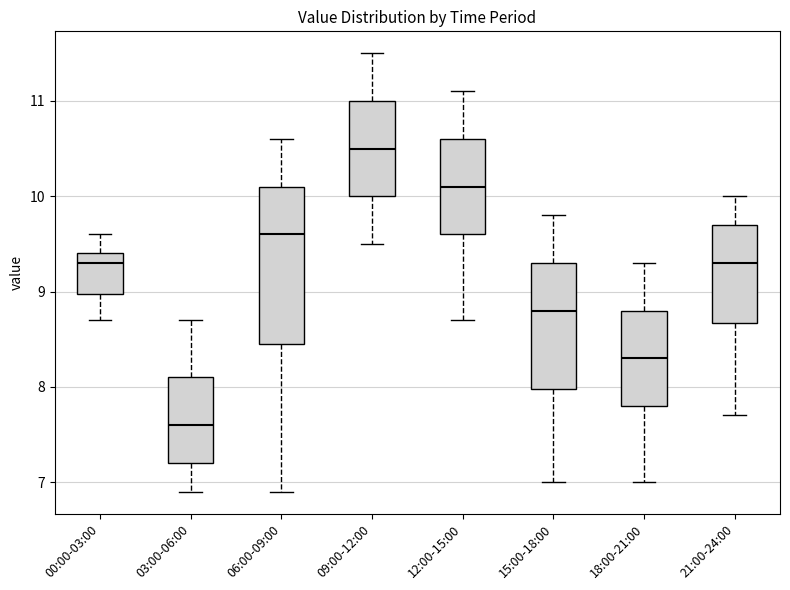

Which box has the highest median line?

09:00-12:00